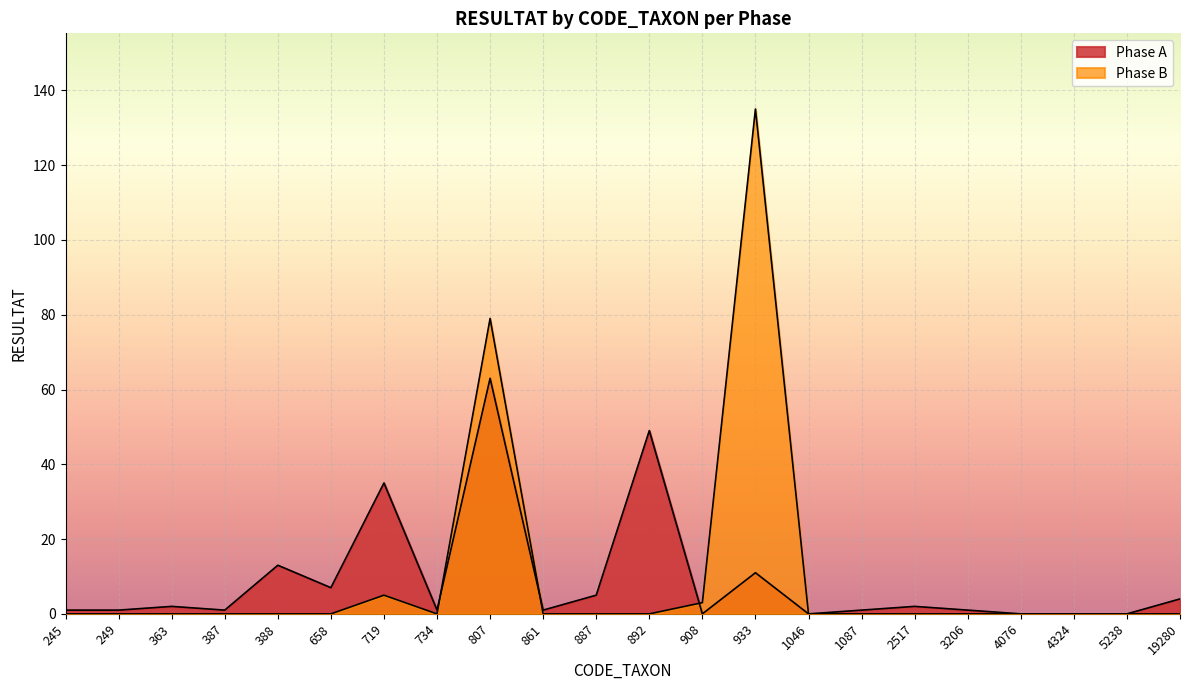

What is the difference between the highest and lowest values at 933?

124